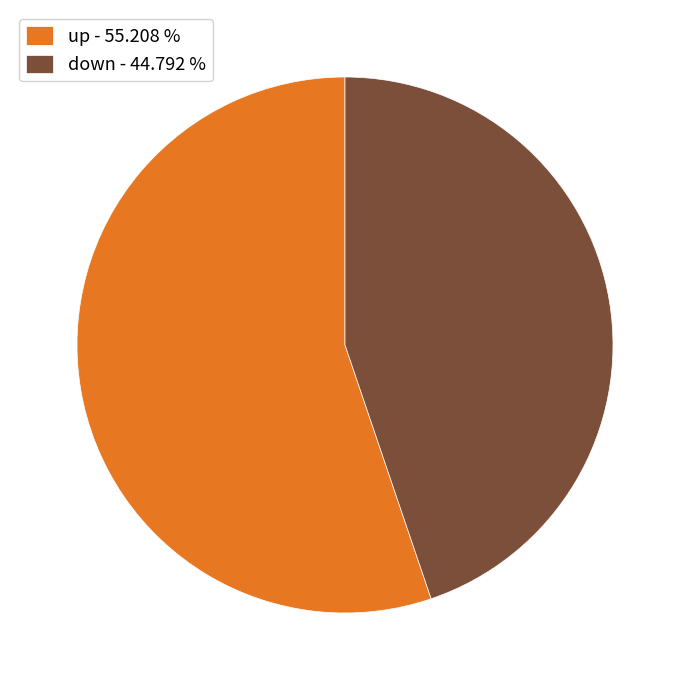

What is the smallest slice in the pie chart?

down